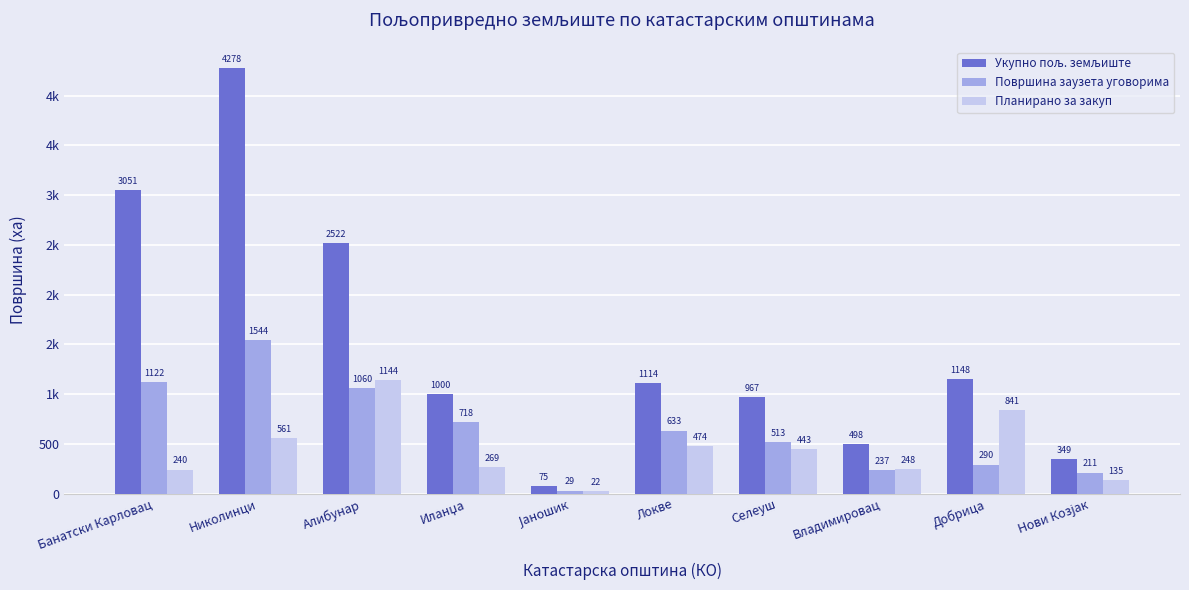

Does the chart contain stacked bars?

No